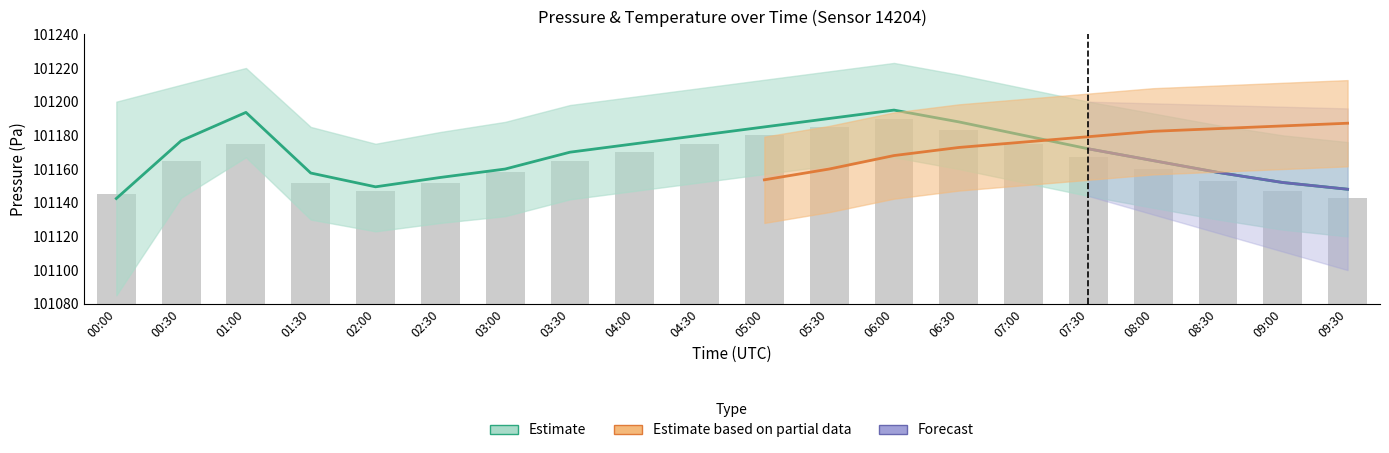

How many bars are there in total?

20